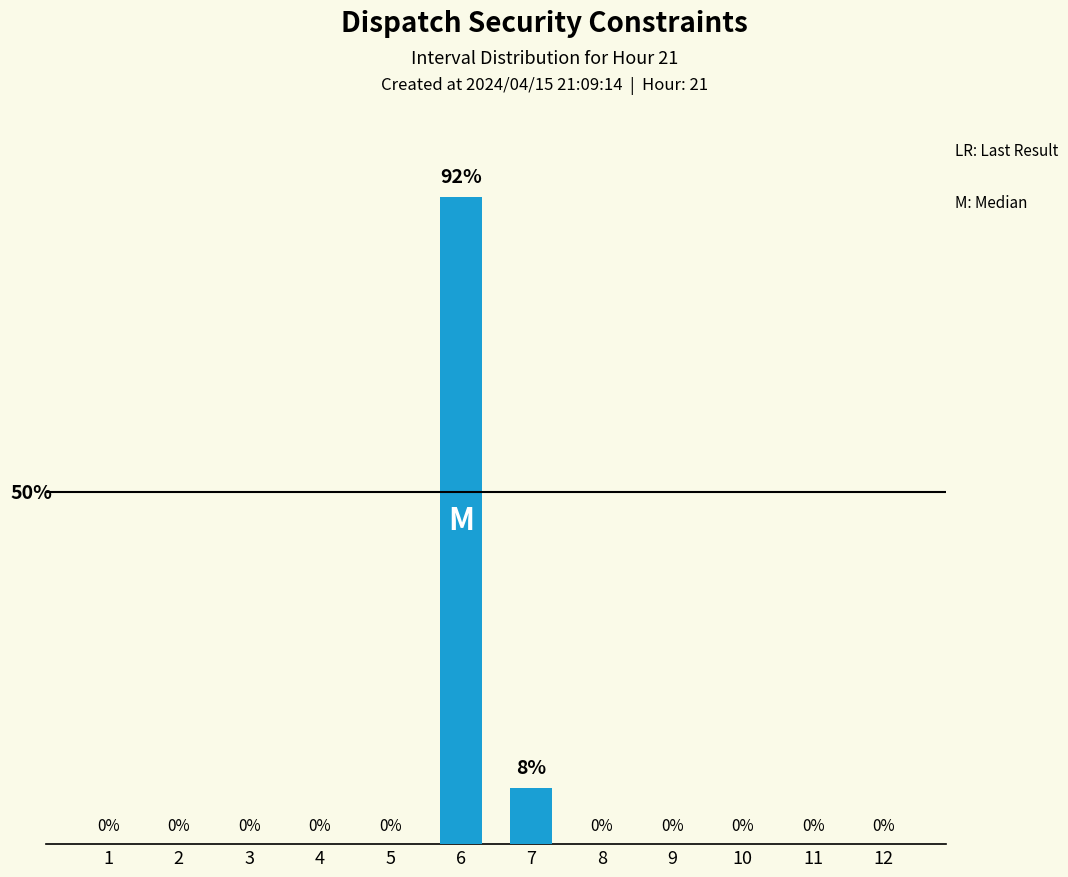

True or false: the data shows 8 at 7.

True